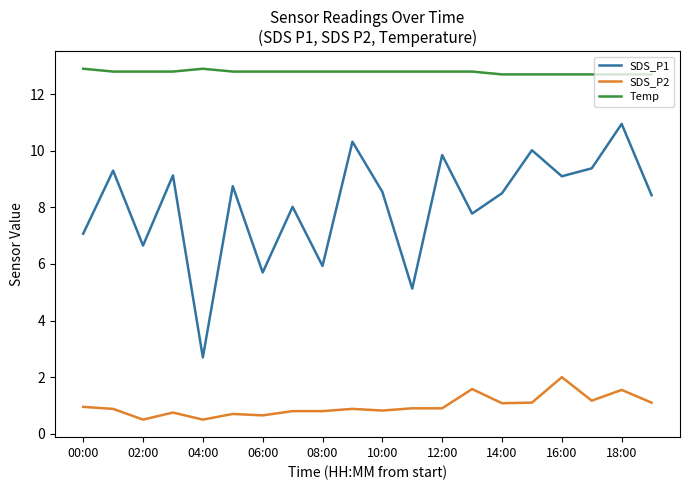

List the series in order of their peak value, lowest first.

SDS_P2, SDS_P1, Temp